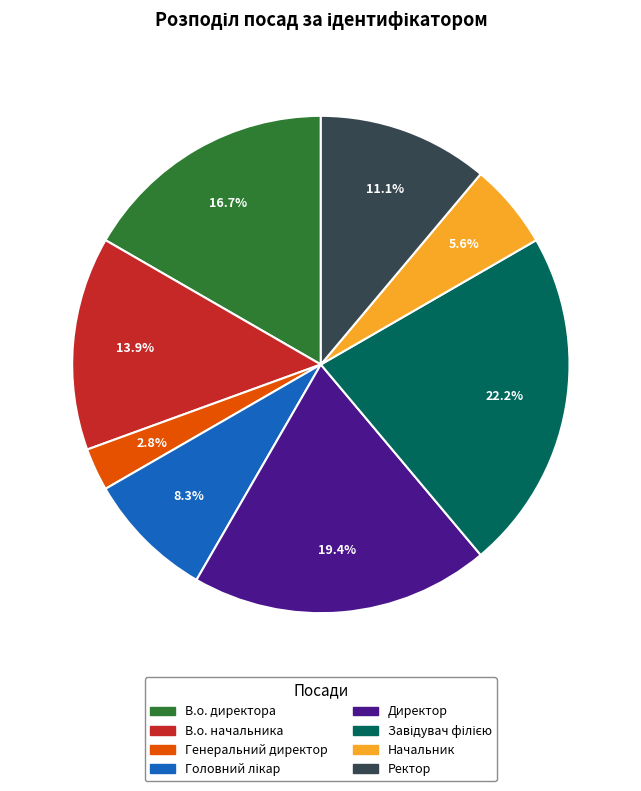

How many segments does this pie chart have?

8